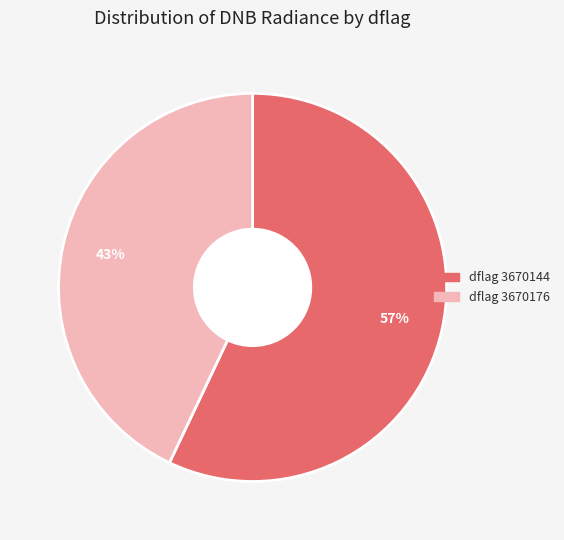

To the nearest percent, what is the average slice percentage?

50%